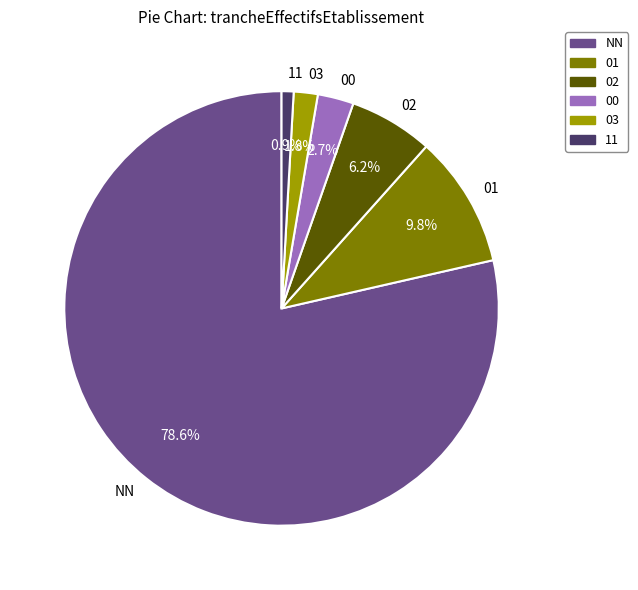

The 01 slice represents 10% of the pie. True or false?

True